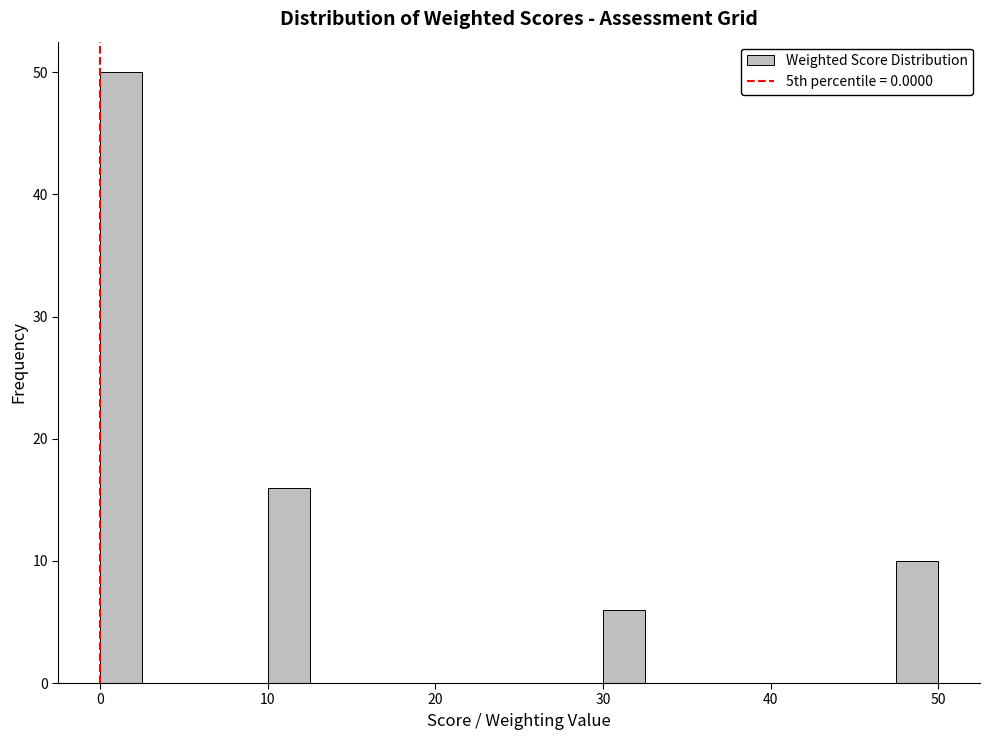

Around what value on the x-axis is the tallest bar? Give the approximate position of its centre, as read against the axis.

1